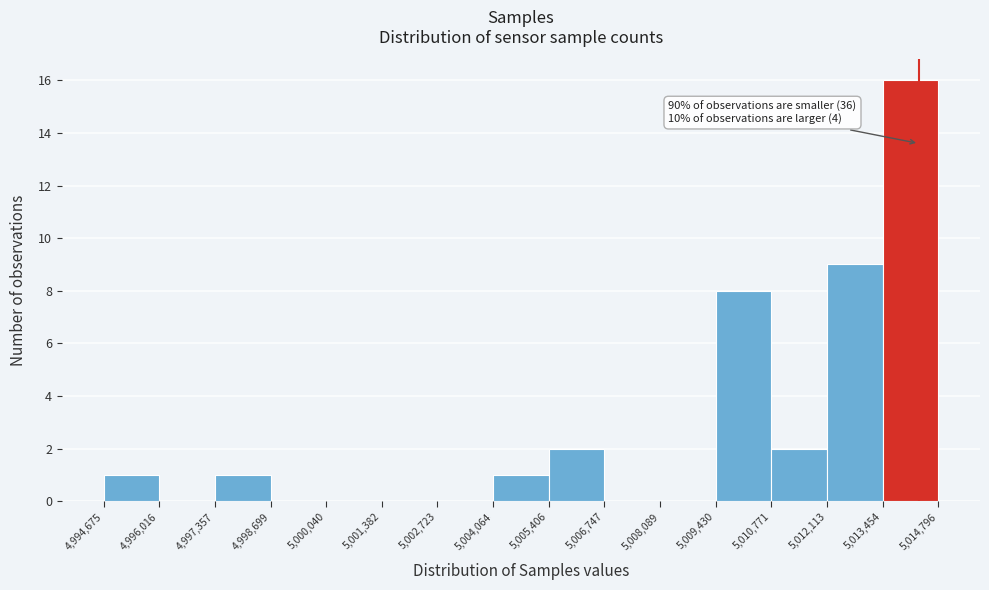

Over which range of the x-axis is the bar tallest?

5,013,454 to 5,014,796